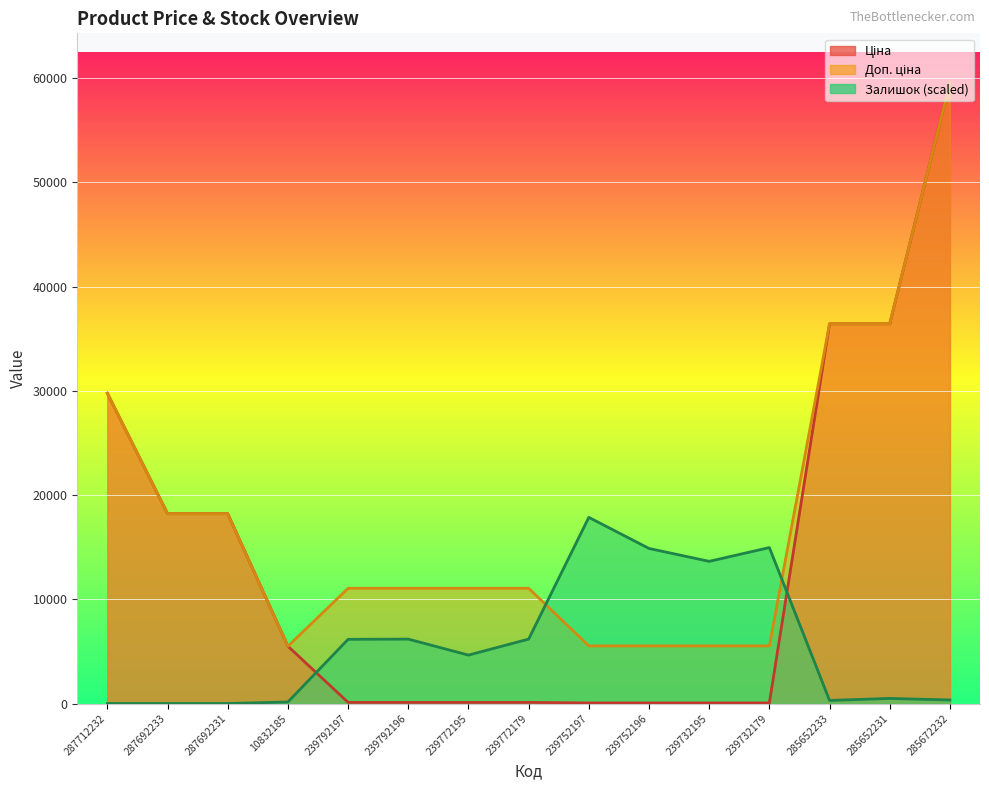

Where does the Залишок (scaled) series first go above 4645?

239792197